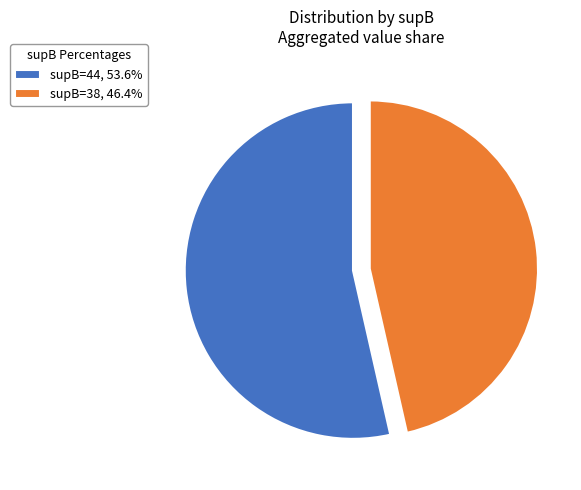

Does any single category account for the majority?

Yes